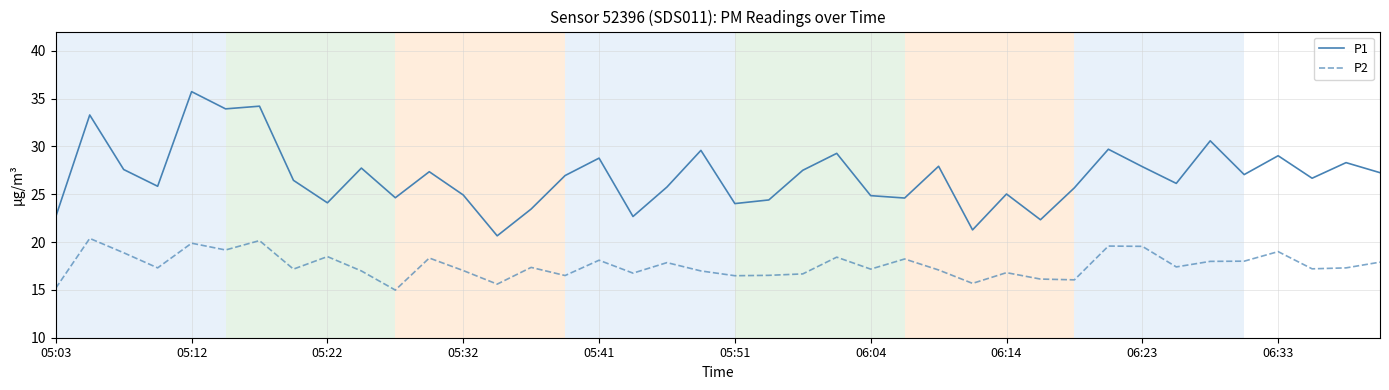

At how many categories does at least one series exceed 15?

40